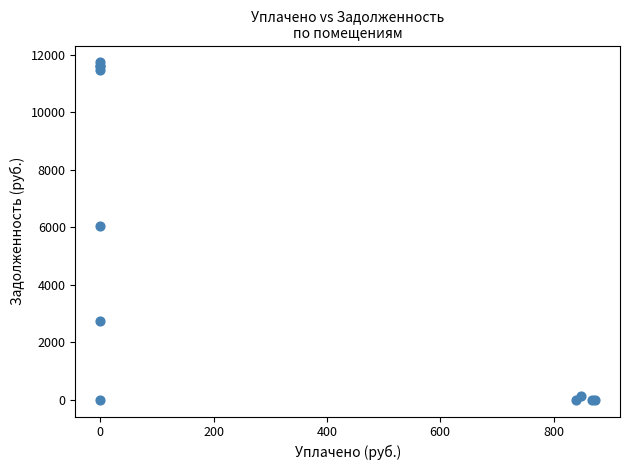

What Y value in the scatter plot is closest to 5872?

6050.7